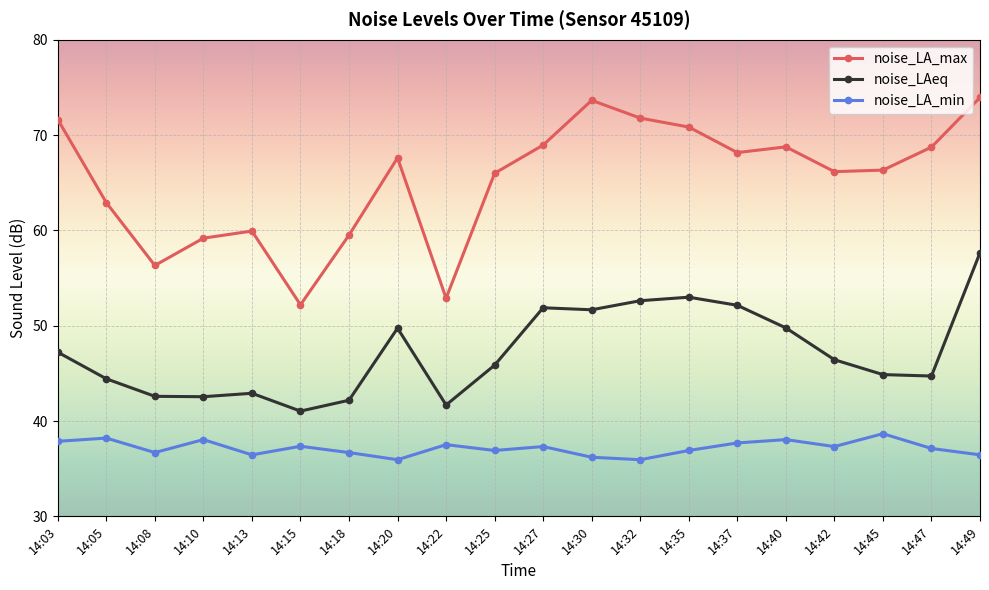

How many lines are shown in the chart?

3